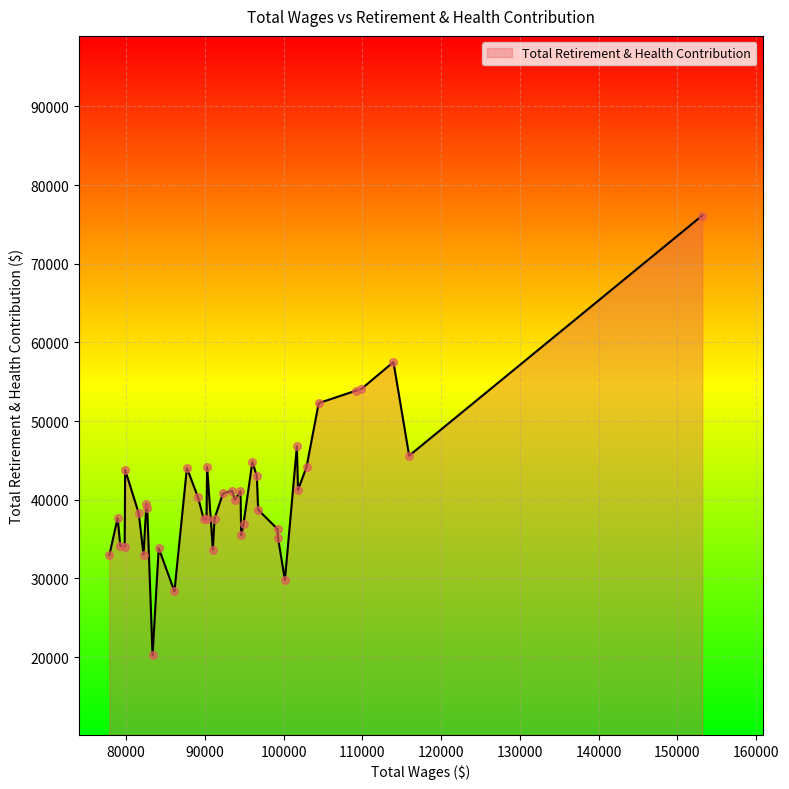

What is the maximum value shown in the chart?

76129